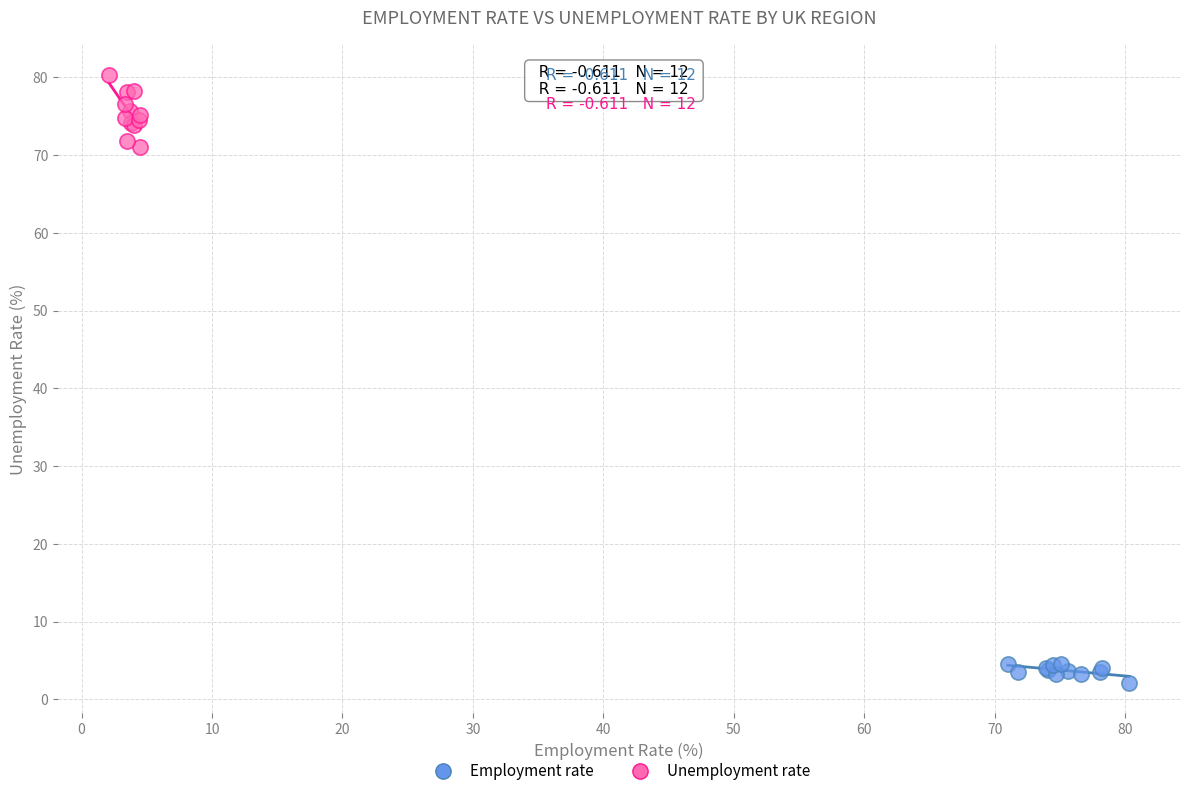

Which series has the largest Y range (max minus min)?

Unemployment rate